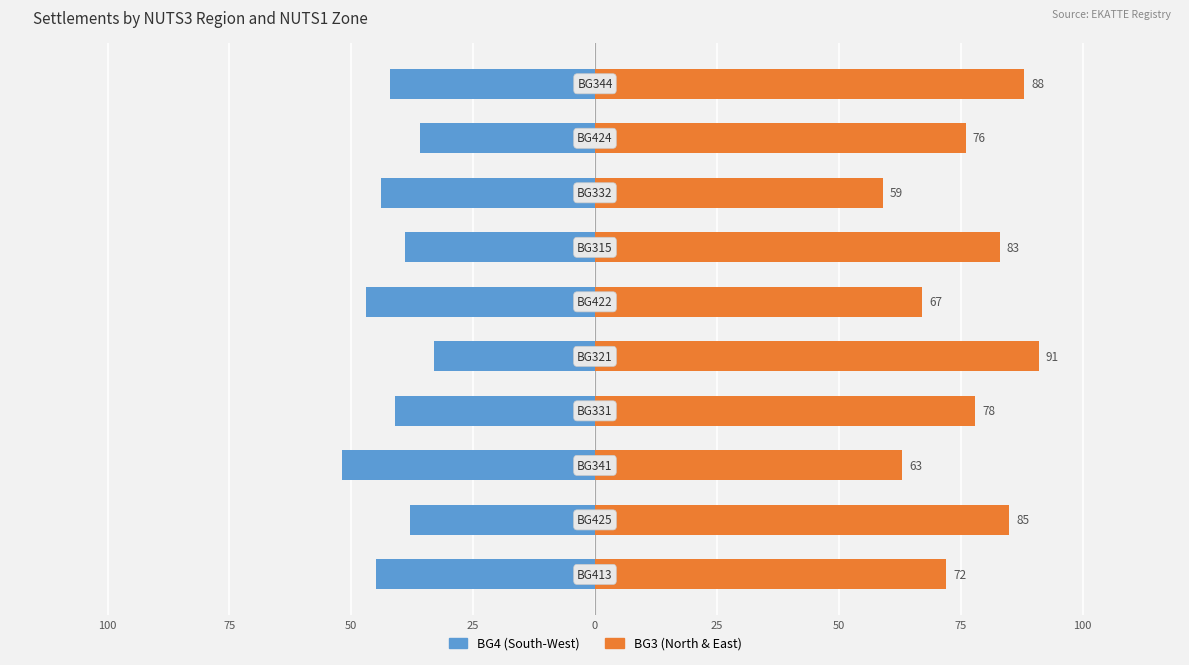

How many series are shown in this chart?

2